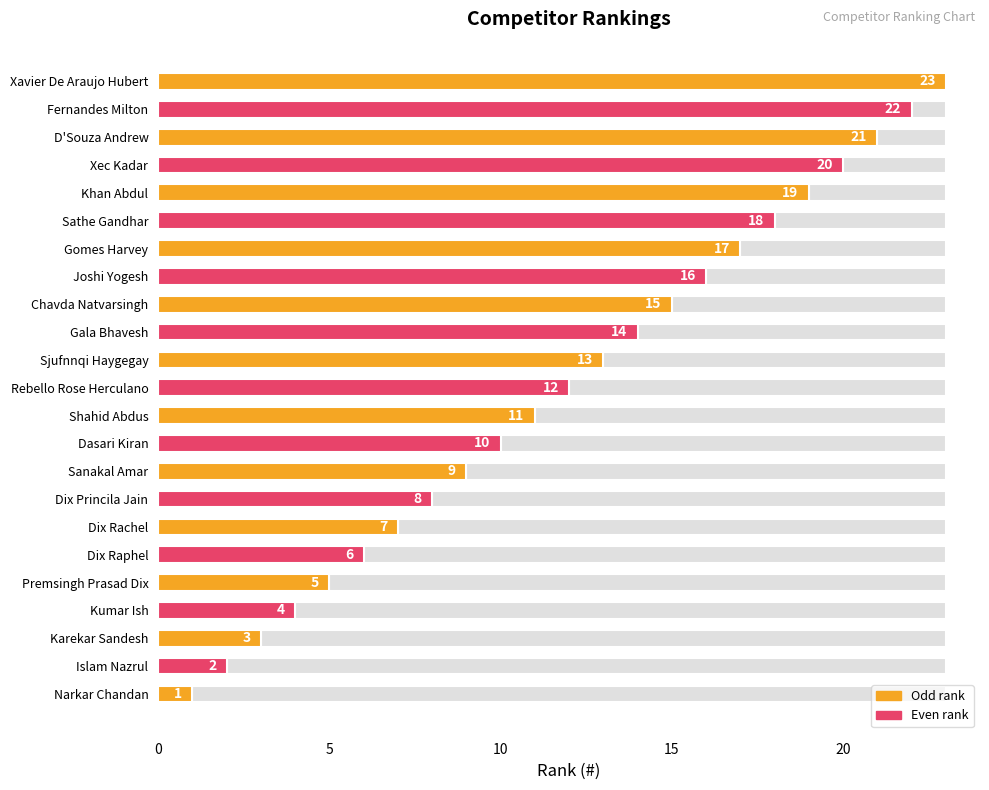

What is the approximate value at Dix Princila Jain, to the nearest 10?

10